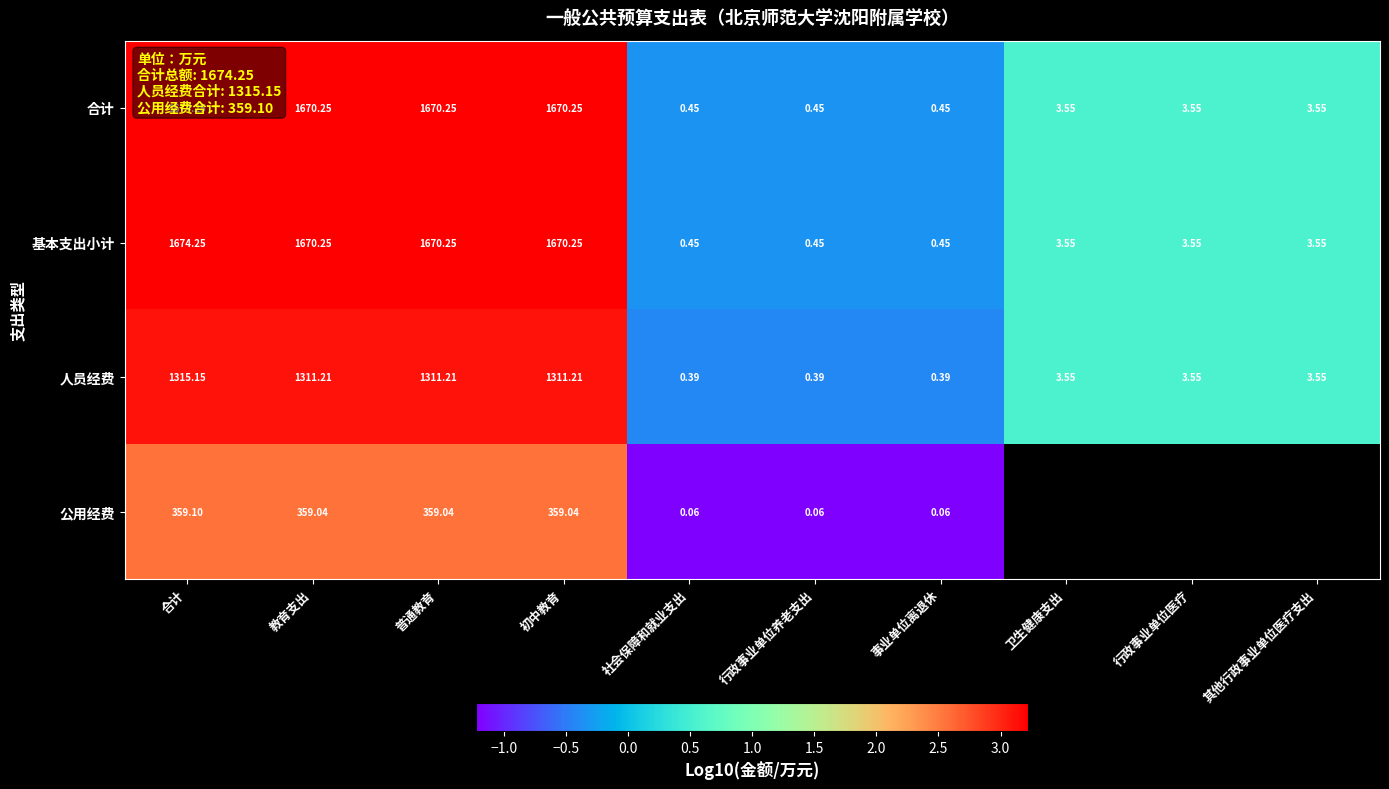

The value of 公用经费 at 事业单位离退休 is -0.3. True or false?

False